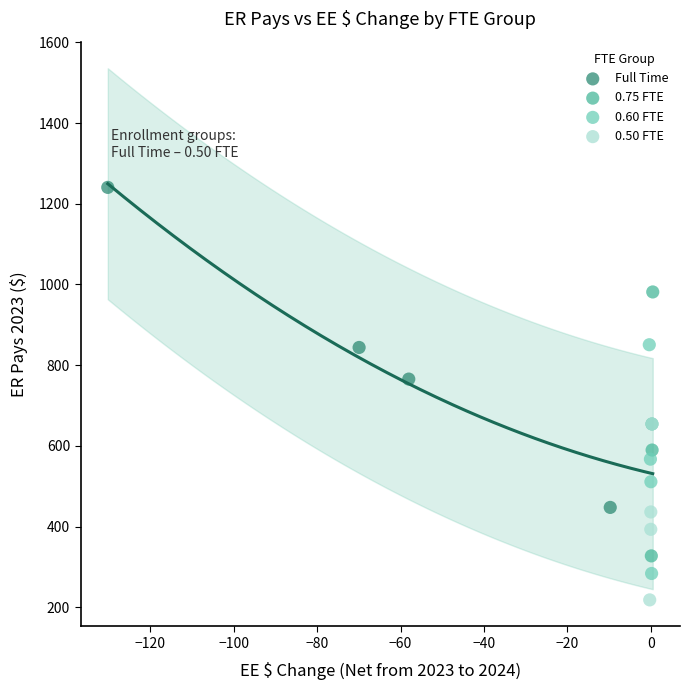

Which series contains the lowest Y value?

0.50 FTE